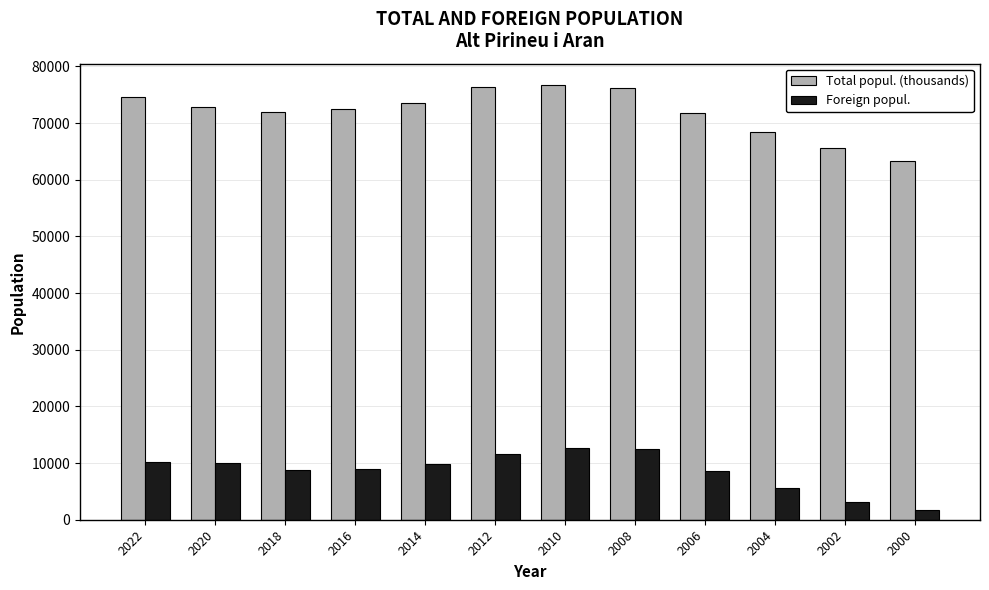

Between 2020 and 2016, which series saw the biggest shift?

Foreign popul.